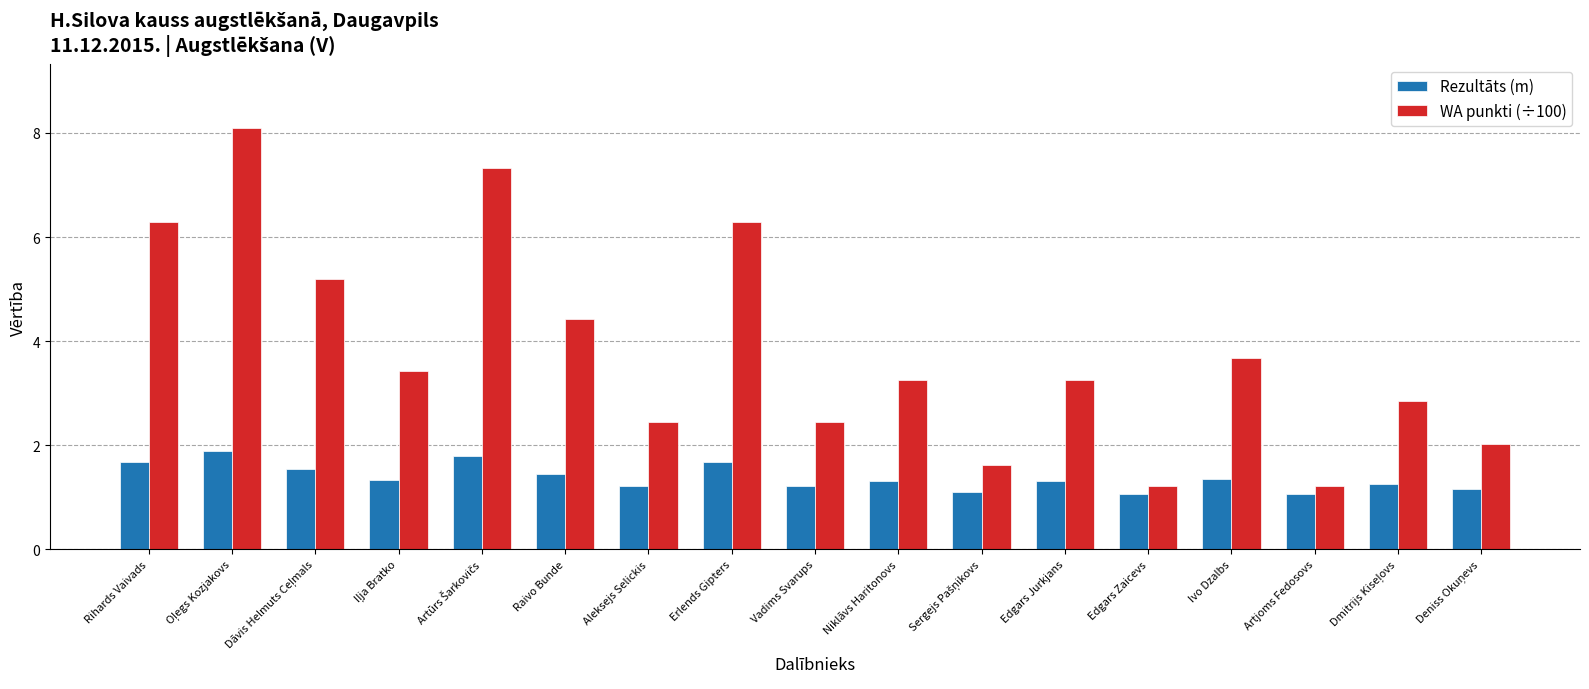

Which series has the widest spread of values?

WA punkti (÷100)